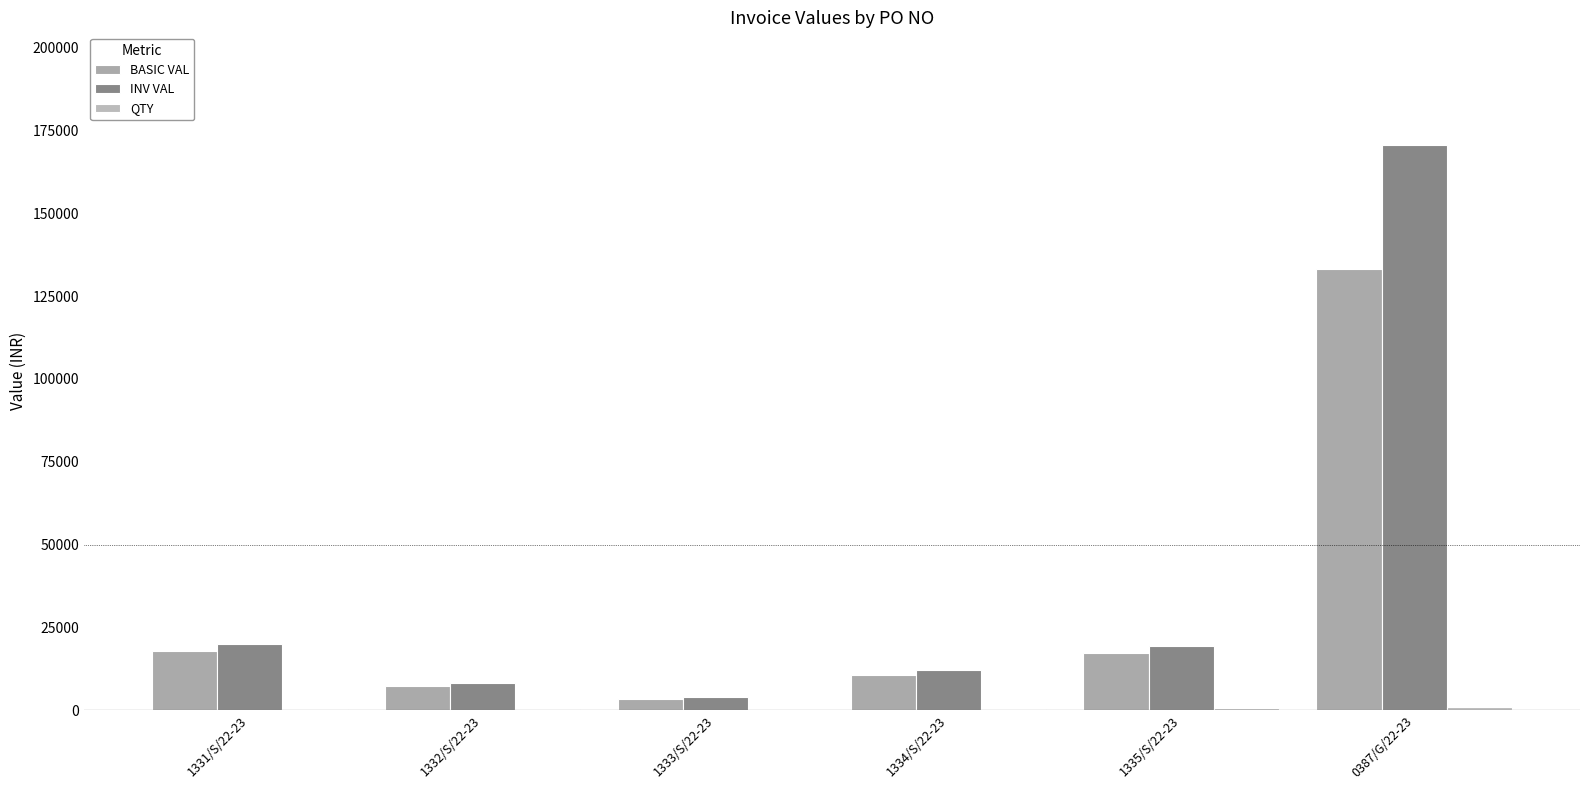

Are the bars horizontal?

No